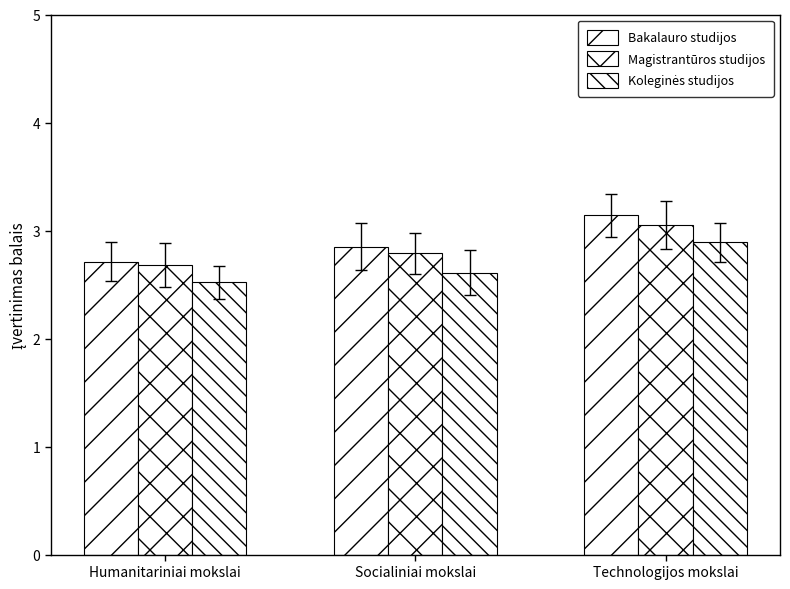

What is the average value of the Bakalauro studijos series?

2.9